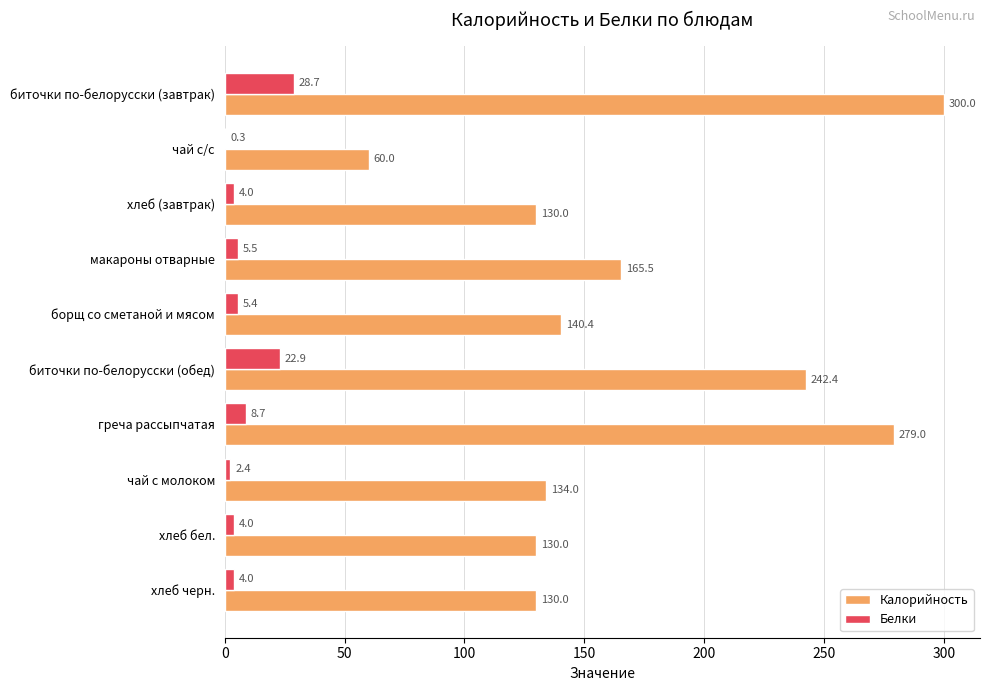

Which category has the highest value in the Белки series?

биточки по-белорусски (завтрак)